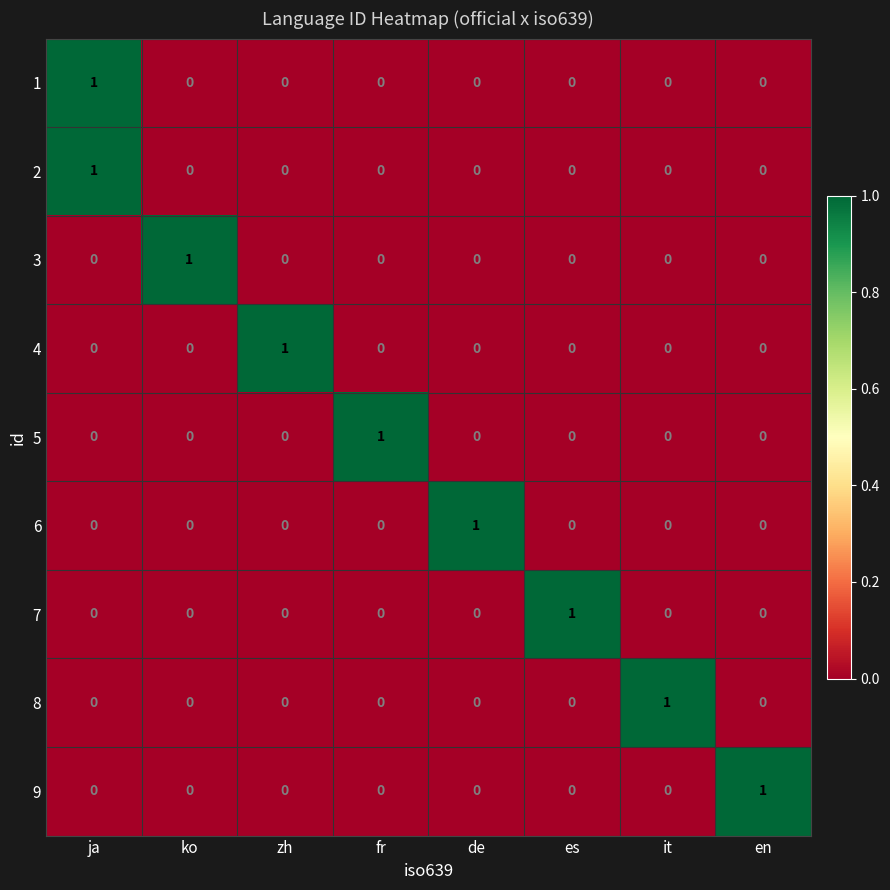

At which label does 4 reach its peak?

zh